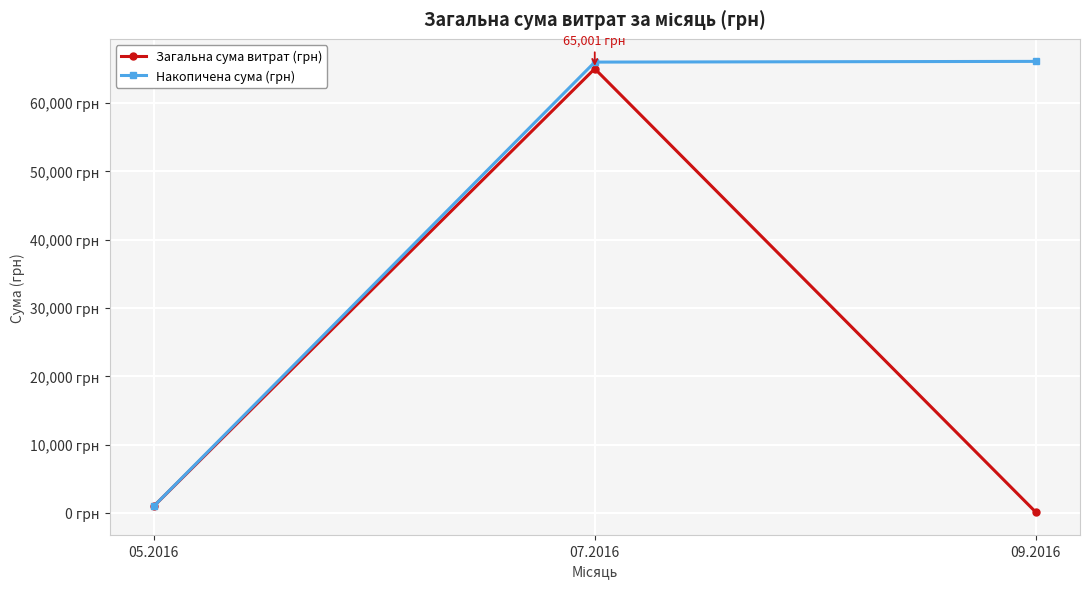

Reading left to right, list all the values displayed in this chart.

Загальна сума витрат (грн): 05.2016=967.0	07.2016=65000.6	09.2016=104.5
Накопичена сума (грн): 05.2016=967.0	07.2016=65967.6	09.2016=66072.1